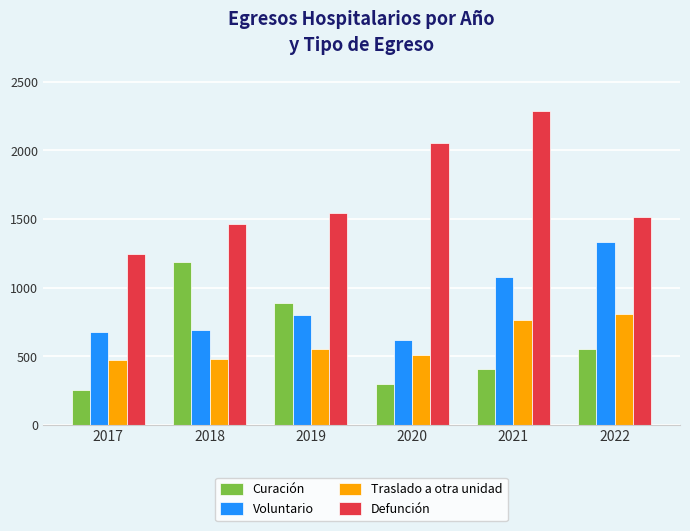

Count the number of categories in the chart.

6